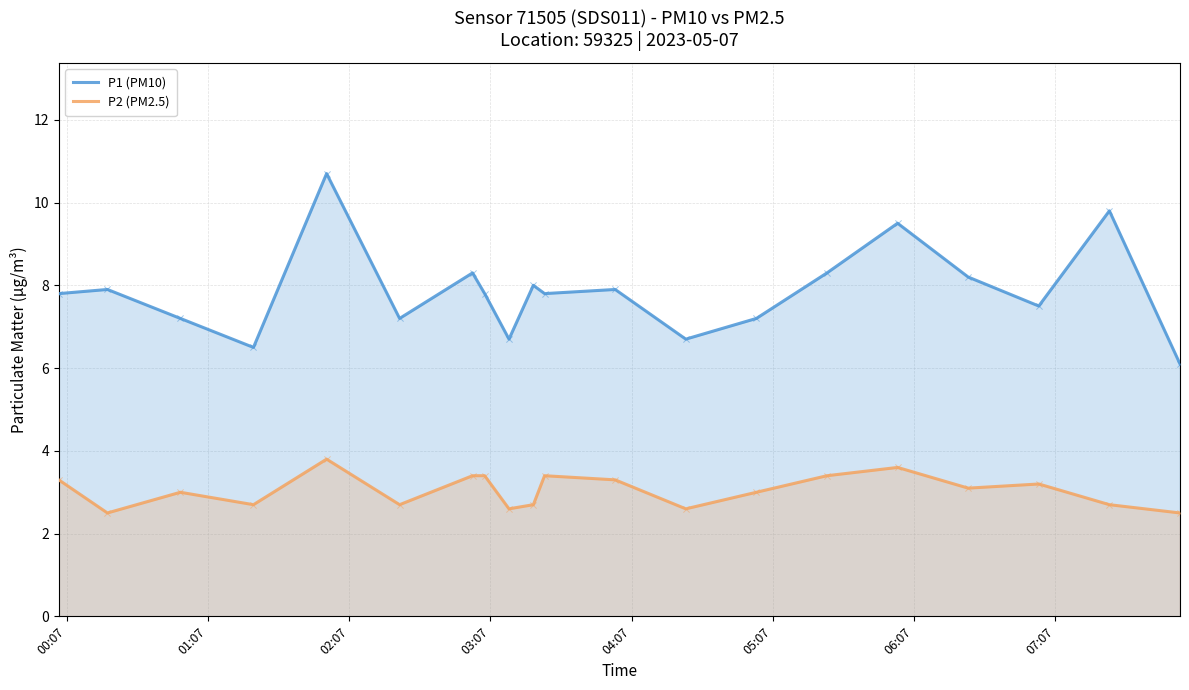

List the series in order of their peak value, lowest first.

P2 (PM2.5), P1 (PM10)